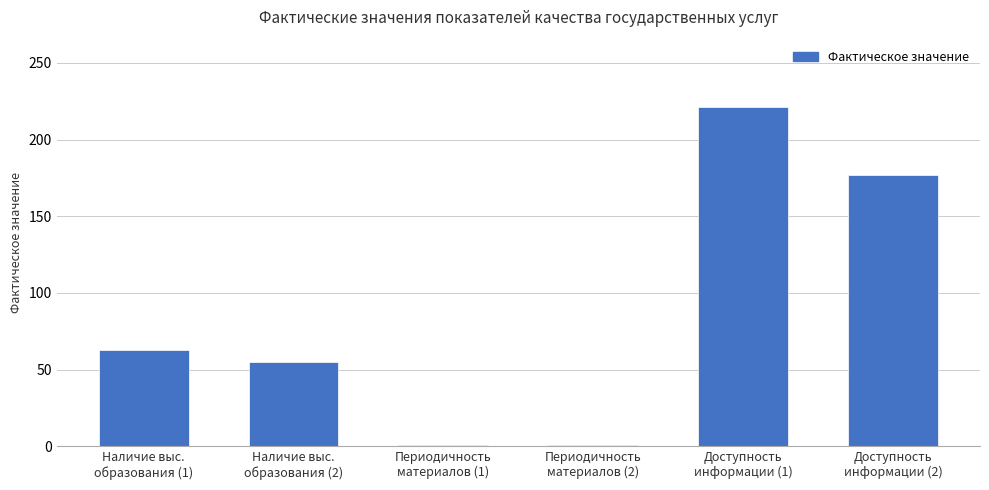

Count the number of values greater than 62.

3